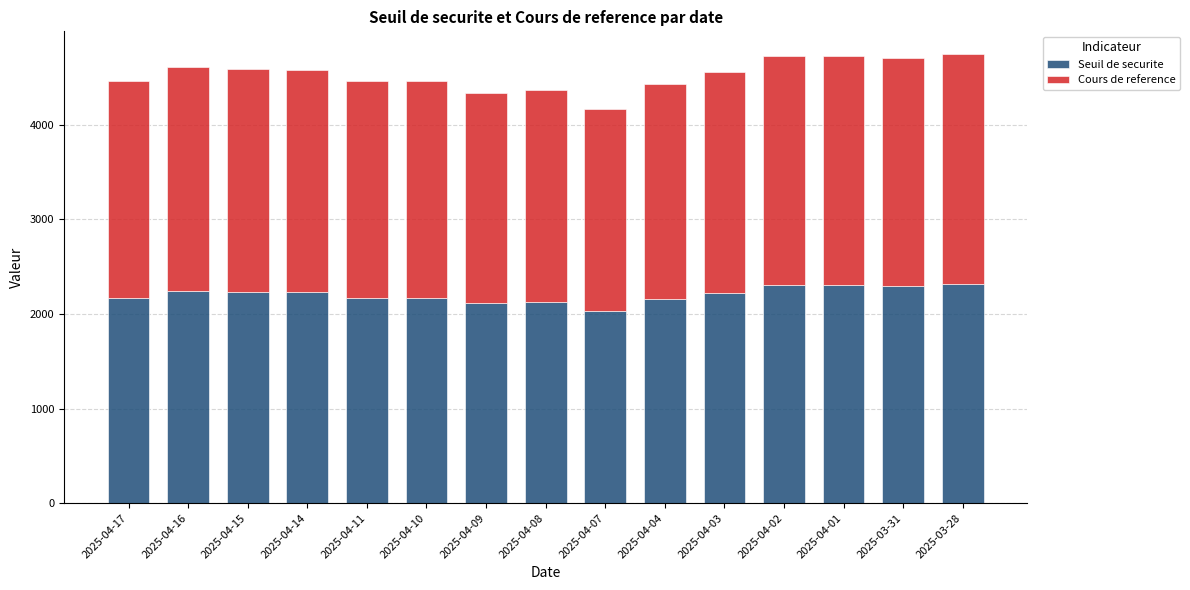

What is the total value across all series at 2025-03-28?

4750.2